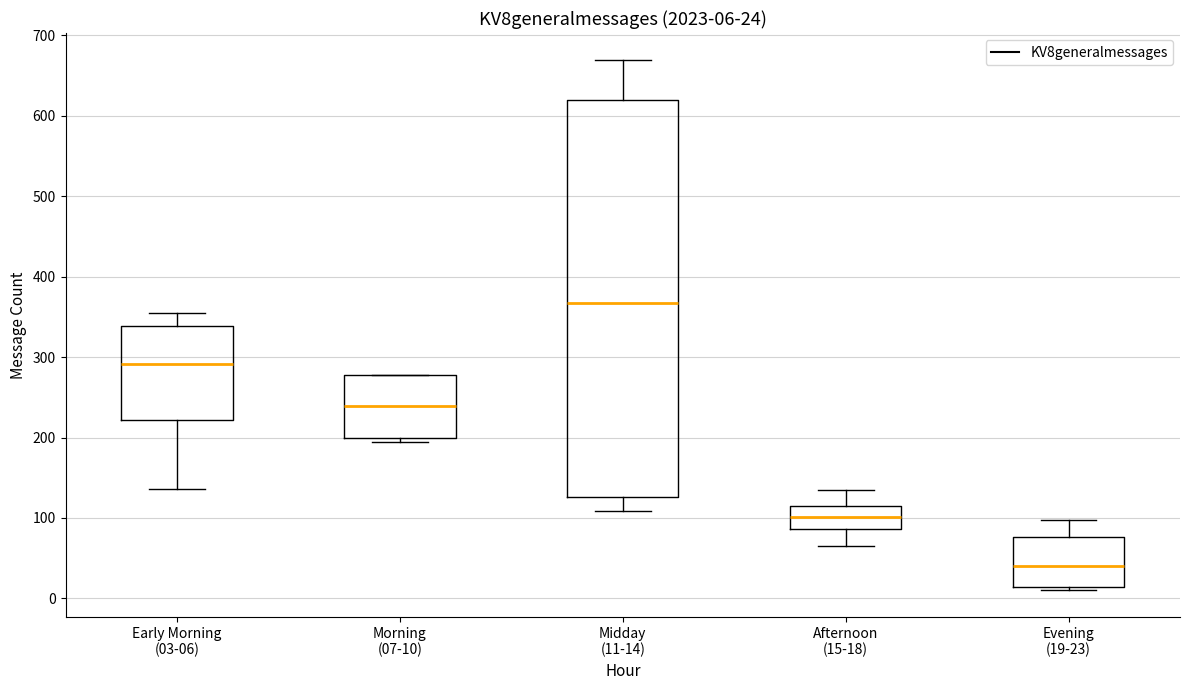

Which box's median line is the lowest?

Evening (19-23)